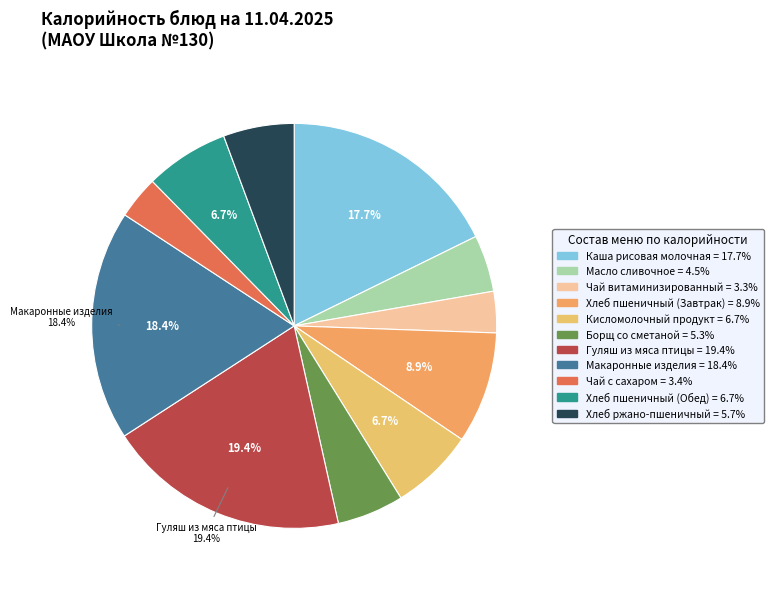

How many slices are in this pie chart?

11